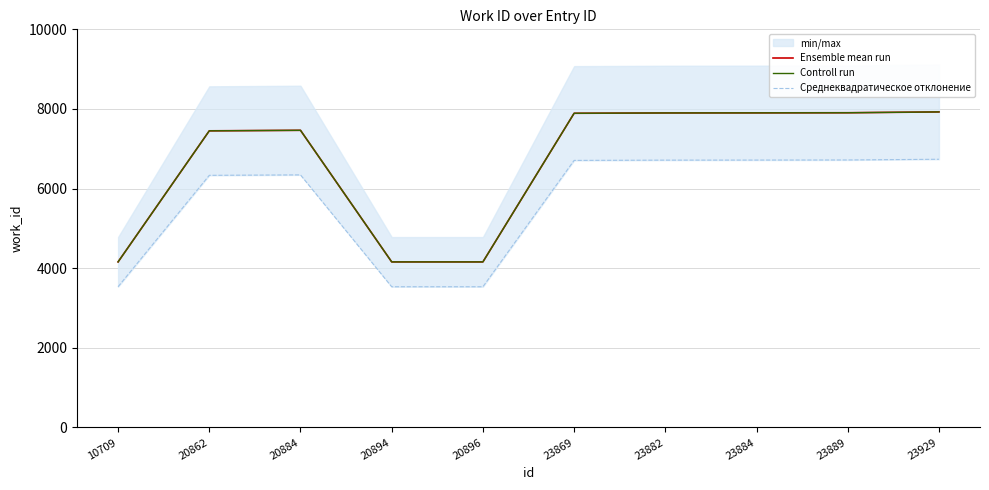

Which series has the largest range (max minus min)?

Ensemble mean run